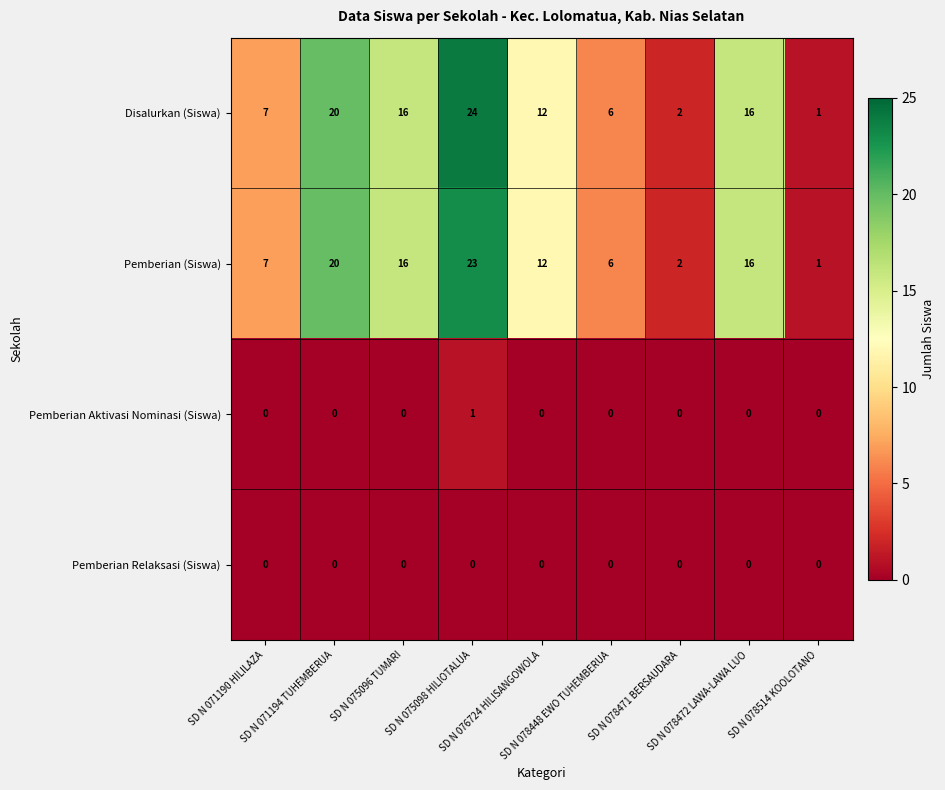

Count the Pemberian Aktivasi Nominasi (Siswa) values in the range 0 to 1.

9